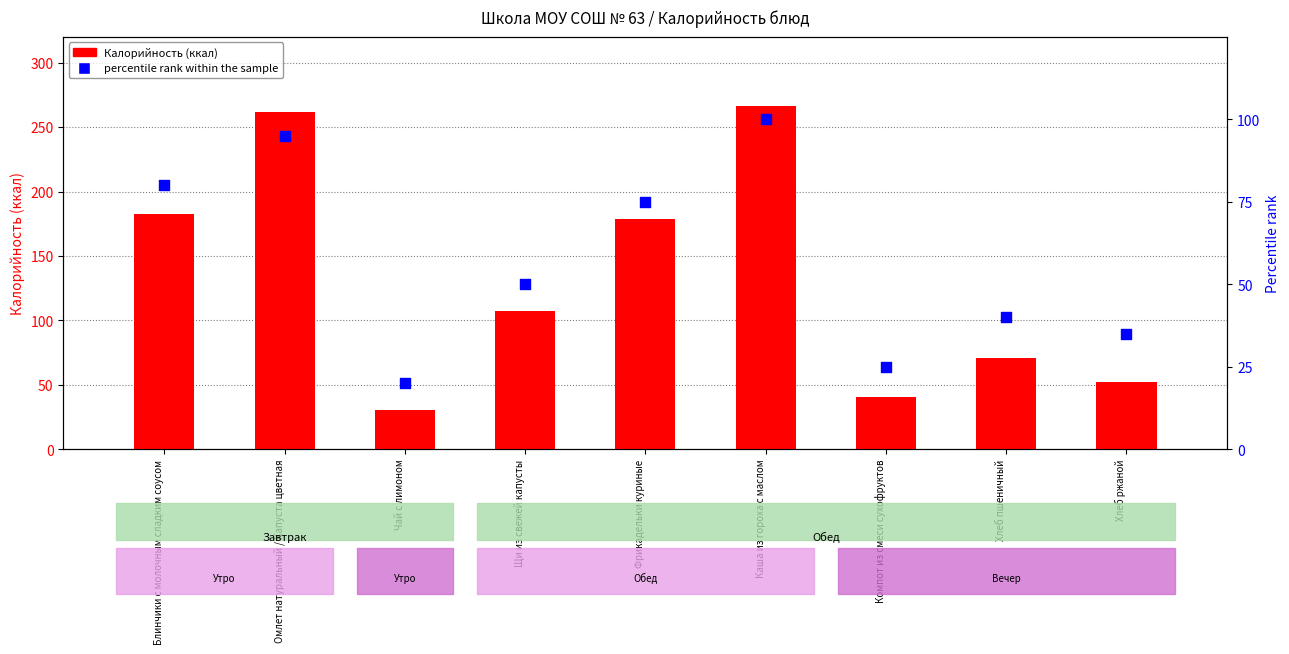

Which series has the largest total across all categories?

Калорийность (ккал)